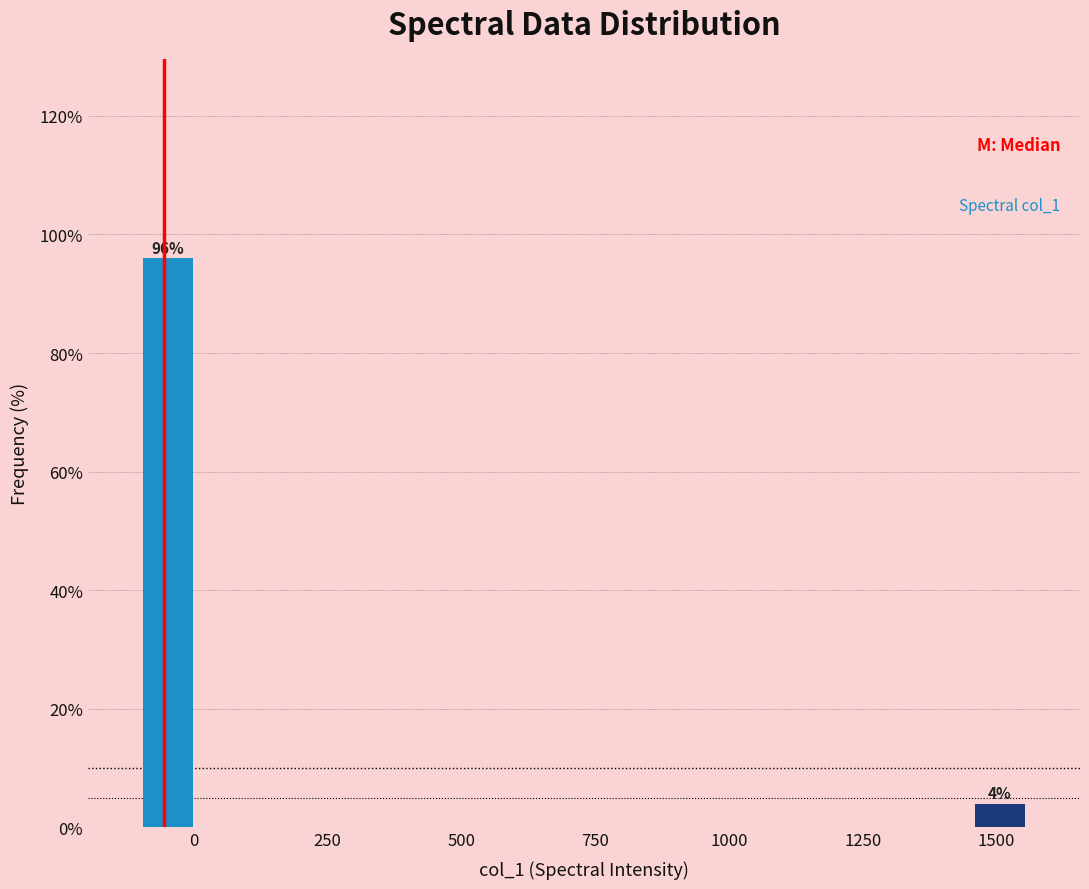

Around what value on the x-axis is the tallest bar? Give the approximate position of its centre, as read against the axis.

-50